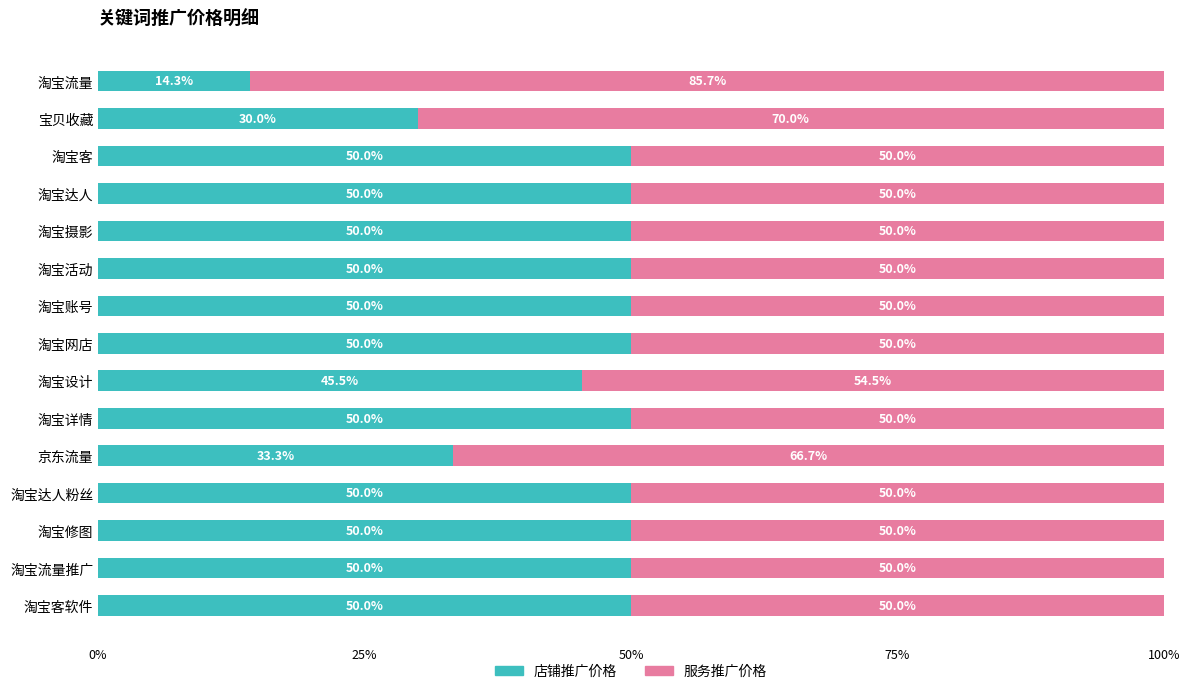

What is the difference between the 店铺推广价格 values at 淘宝设计 and 淘宝详情?

4.5